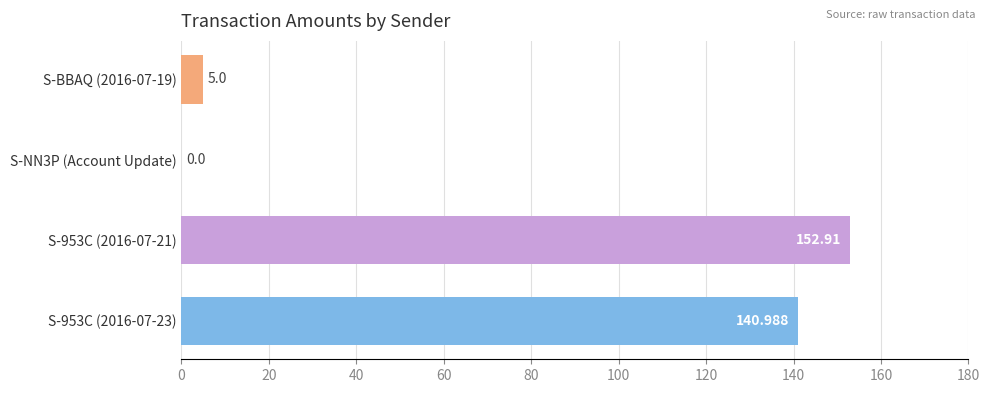

How many categories are shown in the chart?

4